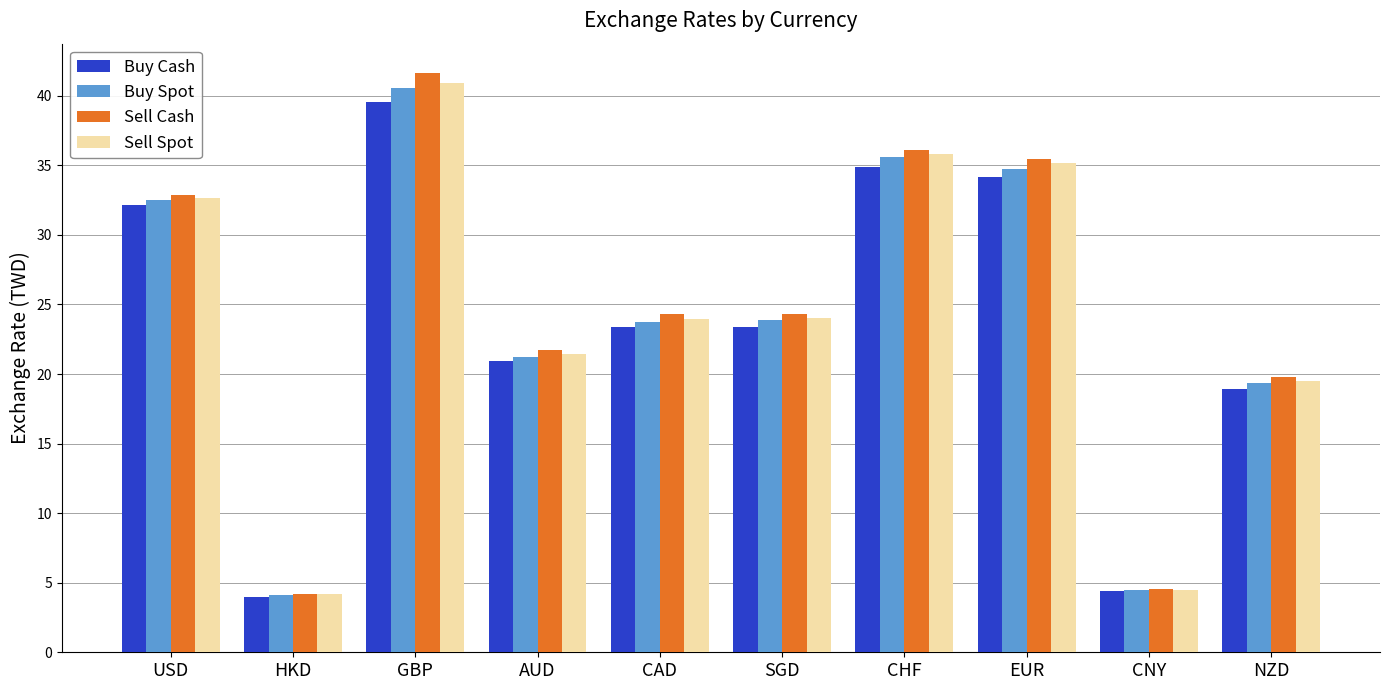

What value does the Sell Spot series have at EUR?

35.2